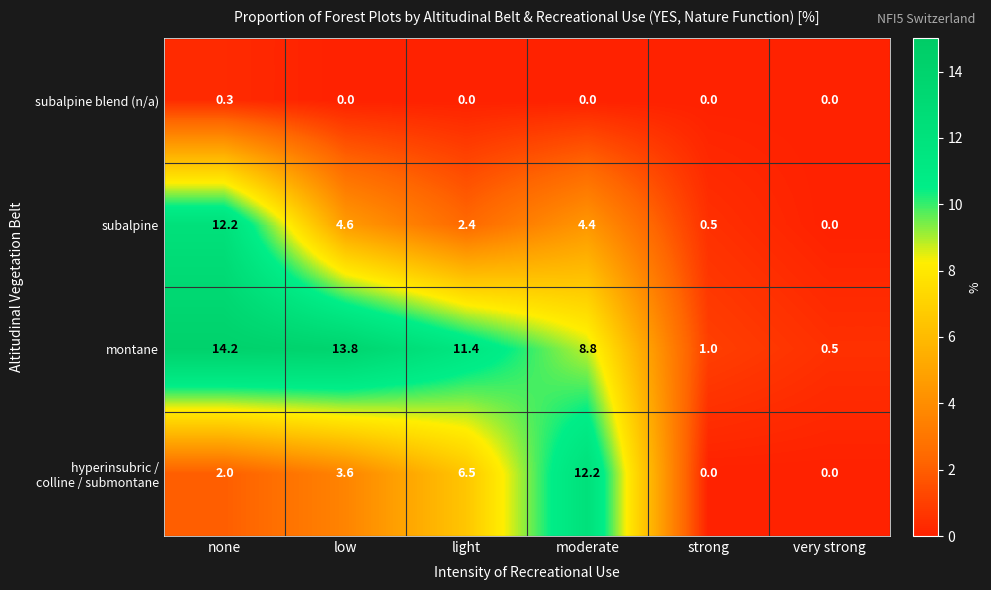

What is the average value of the montane series?

8.3